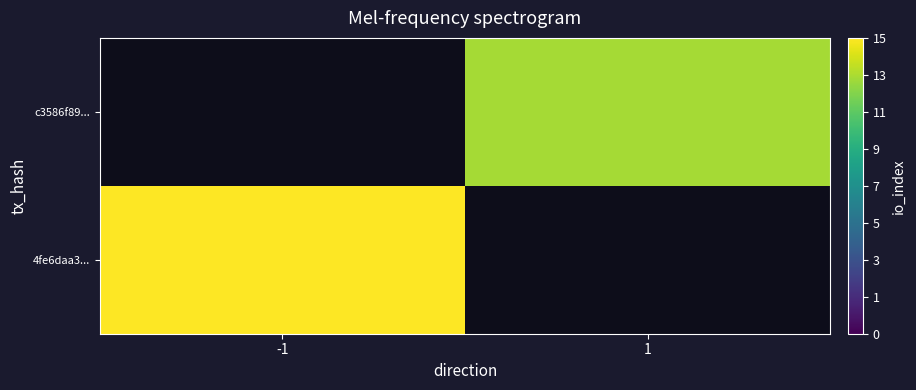

Which category has the highest value in the c3586f89... series?

-1